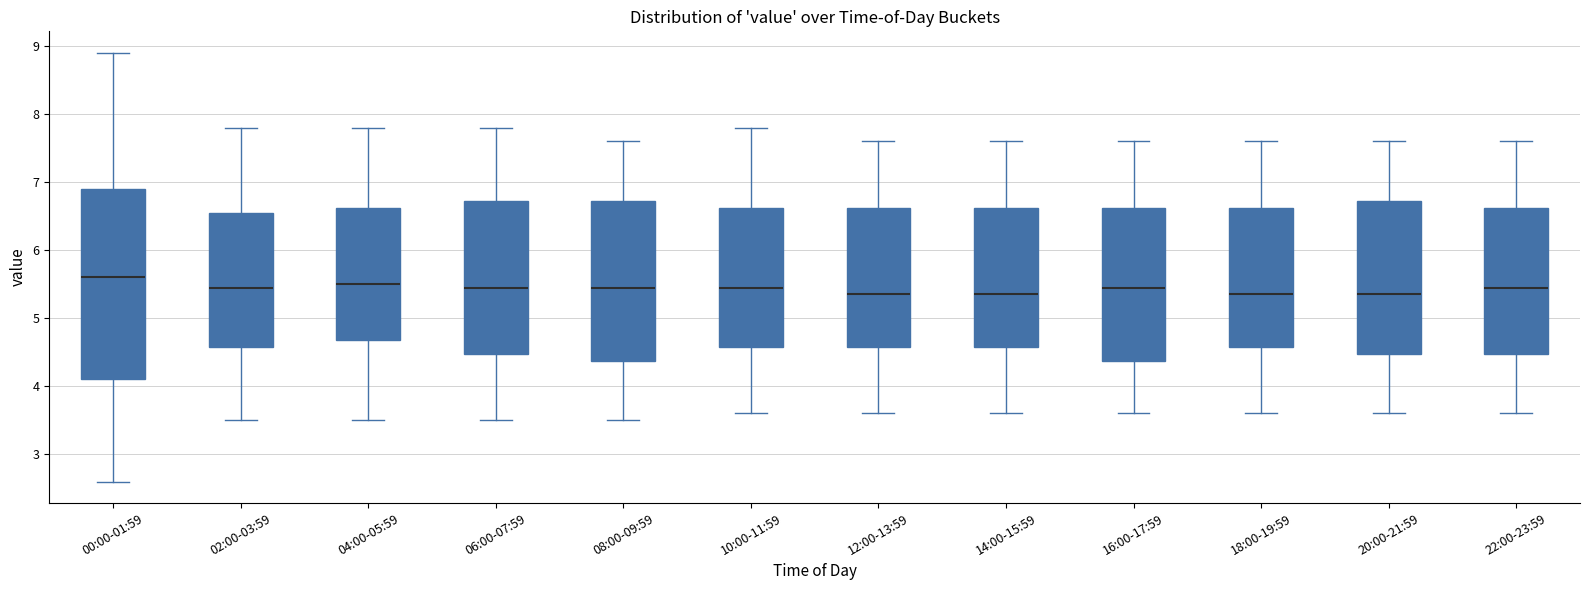

Which box is the tallest, from its lower edge to its upper edge?

00:00-01:59